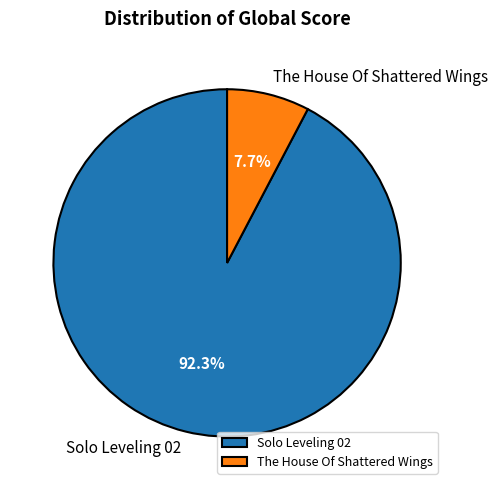

Is it true that The House Of Shattered Wings is 8% of the pie?

True